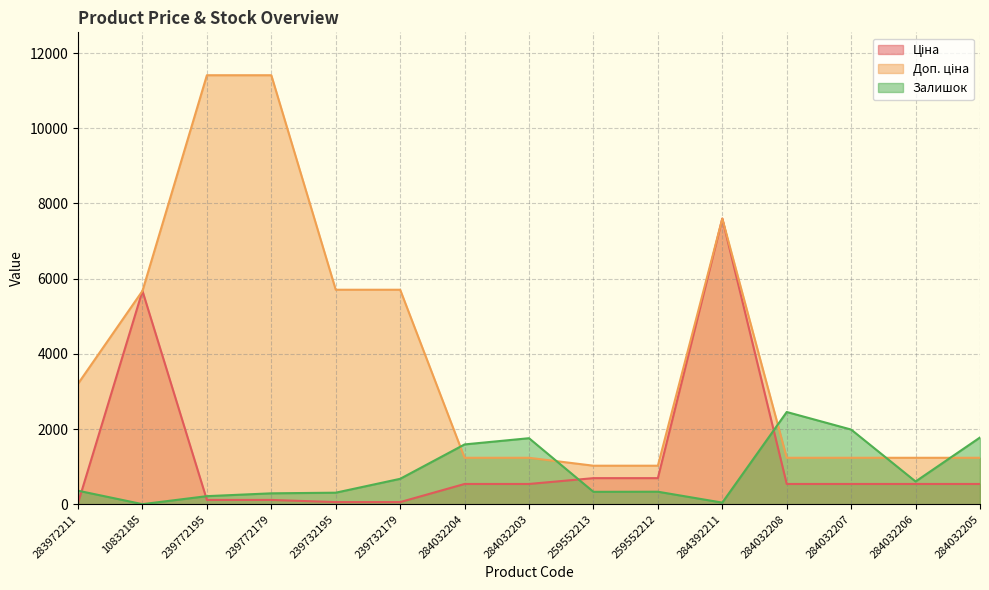

True or false: Залишок has more than 1 interior local peaks.

True